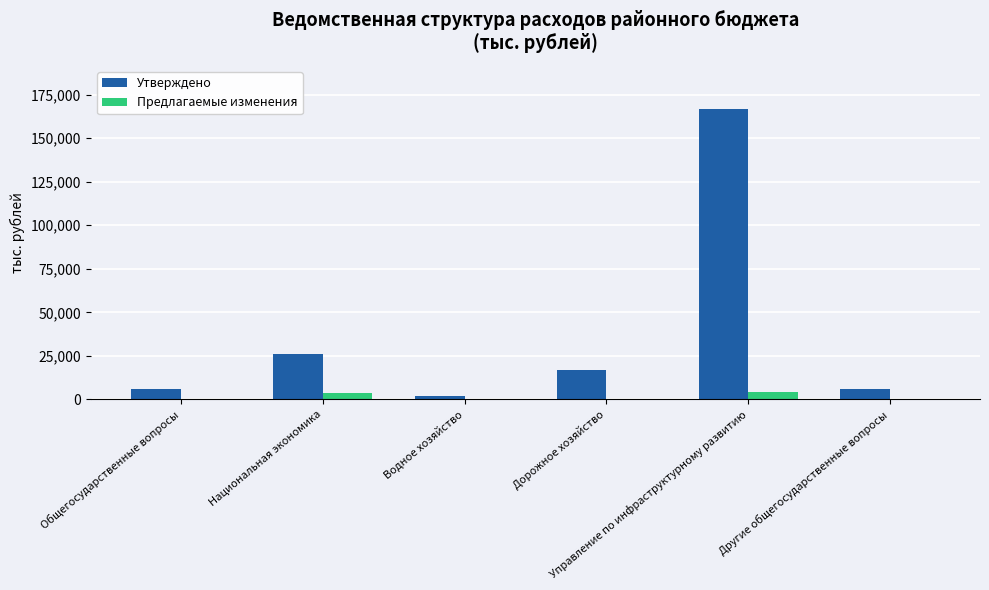

The value of Утверждено at Национальная экономика is 18128.3. True or false?

False